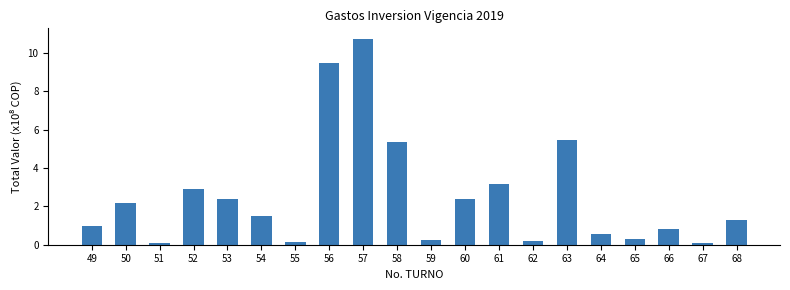

What is the greatest value displayed?

10.7